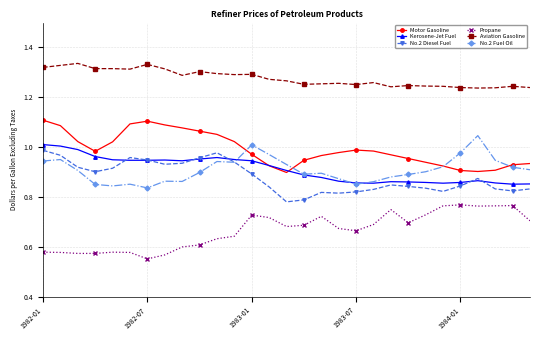

True or false: Aviation Gasoline and Propane cross at least once.

False